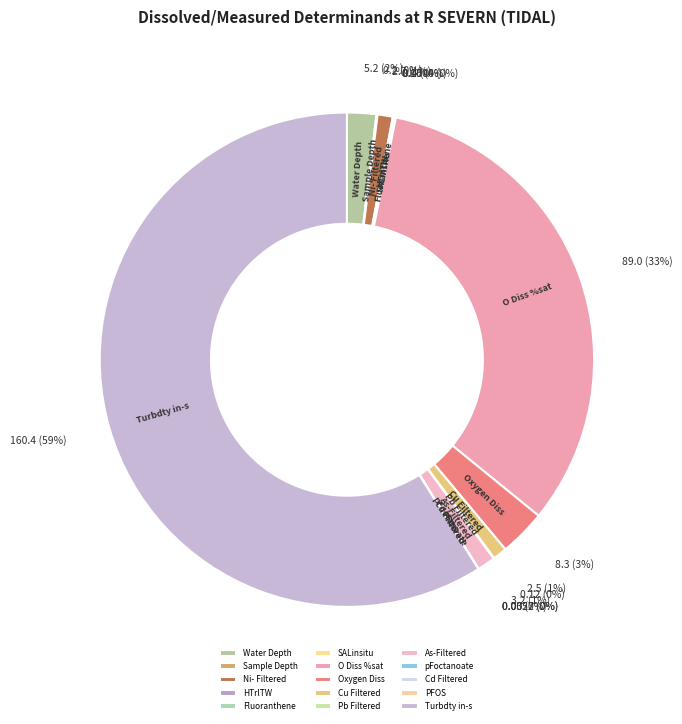

What percentage is the Turbdty in-s slice, to the nearest percent?

59%